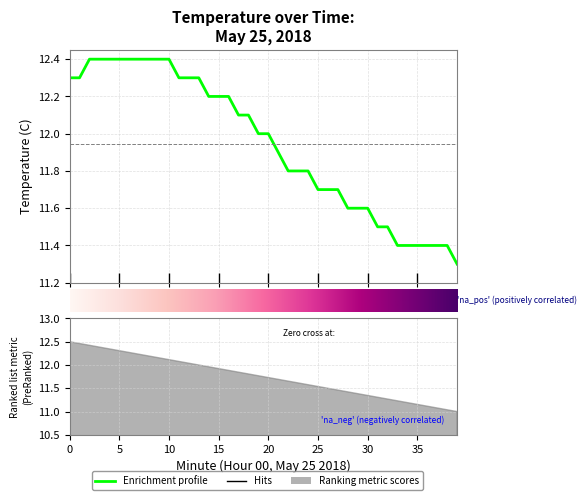

Is it true that the value at 27 is 17.9?

False